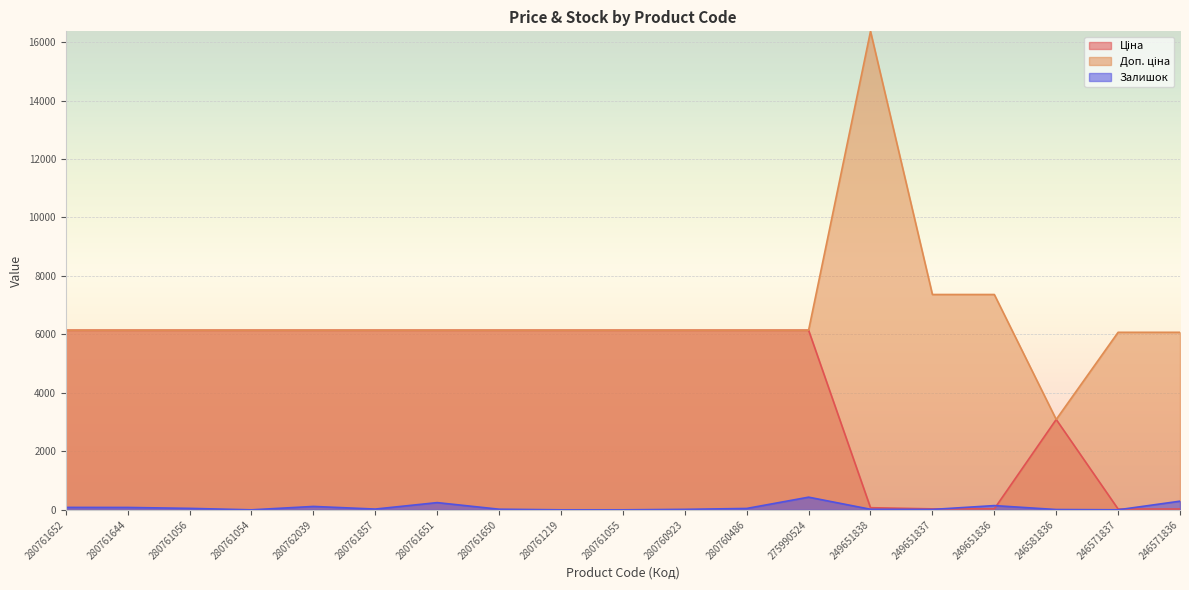

True or false: Залишок and Доп. ціна cross at least once.

False